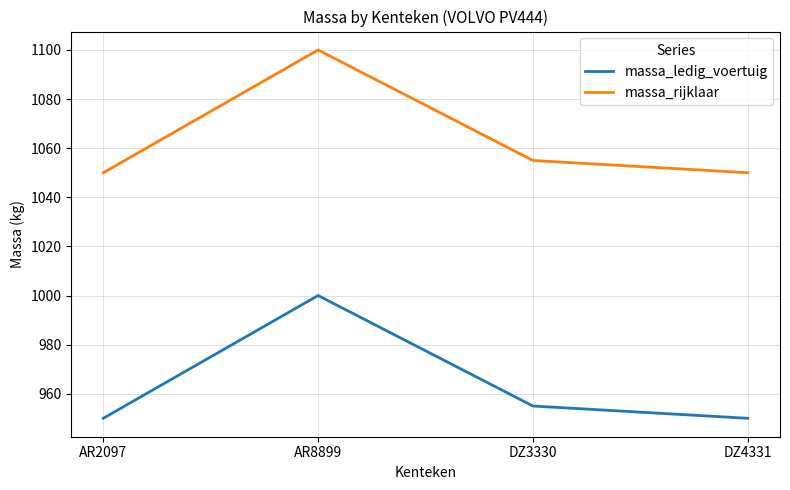

The value of massa_ledig_voertuig at AR2097 is 950. True or false?

True